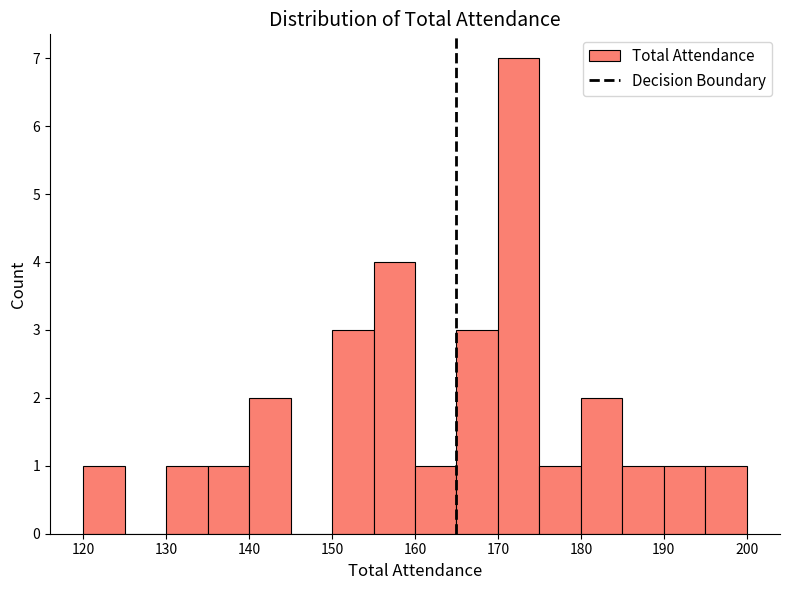

What is the height of the bar covering 185 to 190 on the x-axis? The values are not printed on the chart, so give them approximately, as read against the axis.

1